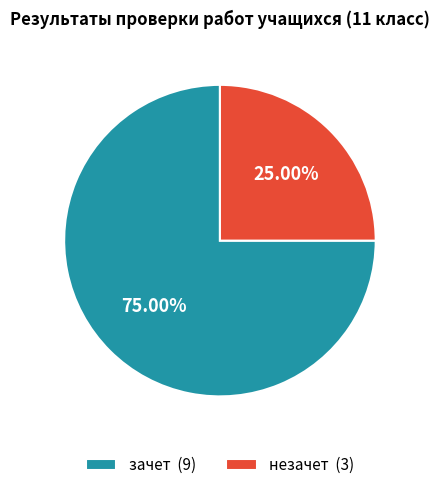

Between зачет and незачет, which is larger?

зачет